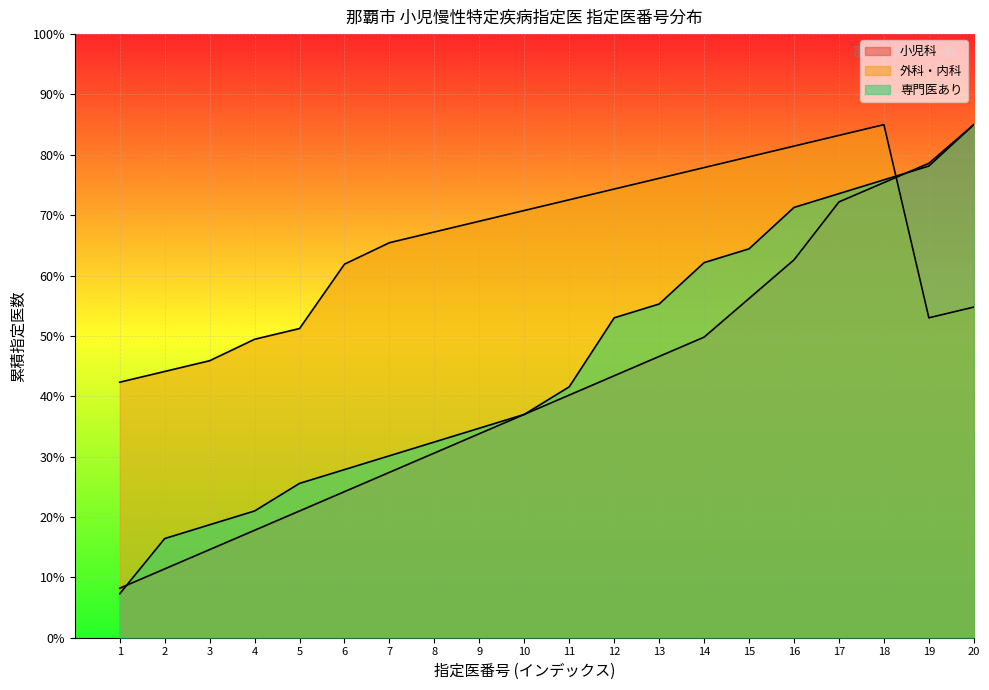

True or false: 外科・内科 has a value of 77.9 at 14.

True